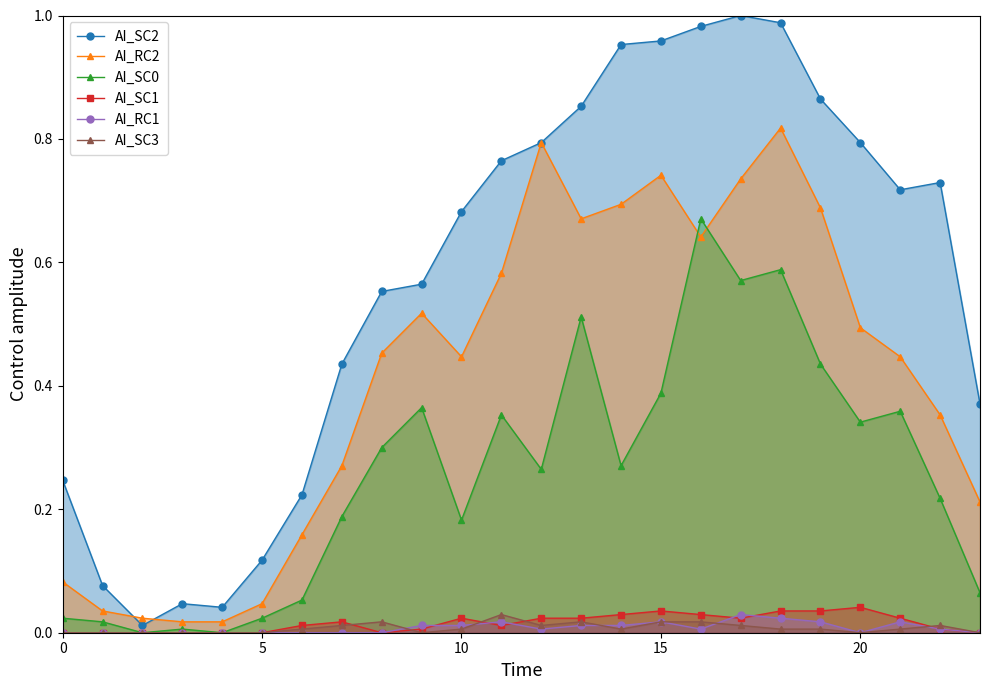

How many interior local peaks does the AI_SC1 series have?

4